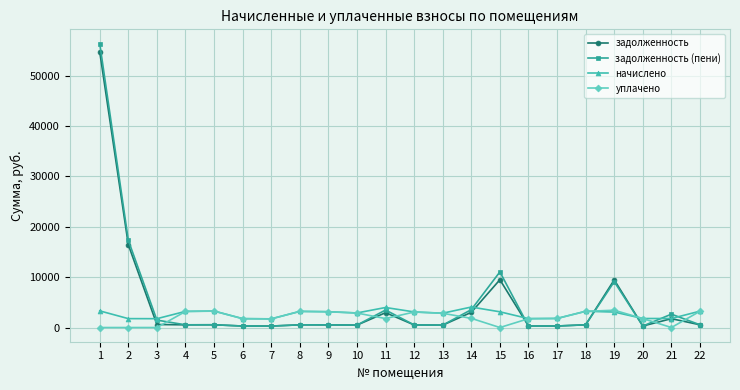

How many lines are shown in the chart?

4